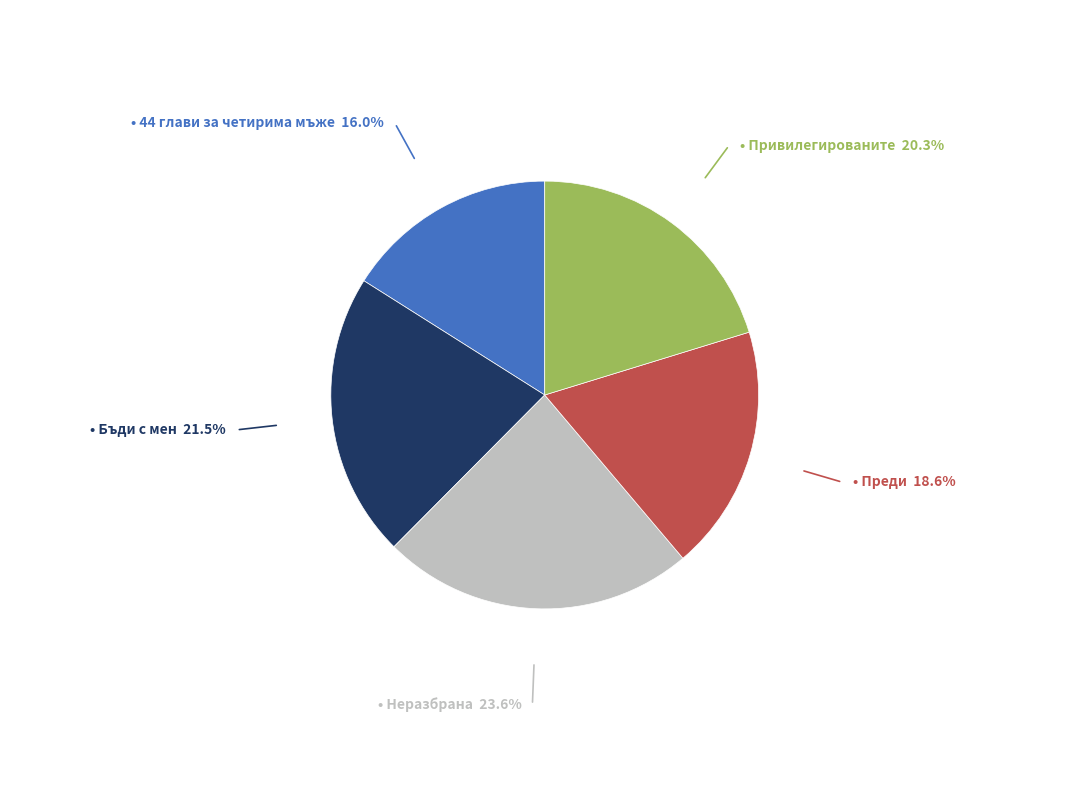

Is there any slice that represents more than half of the pie?

No